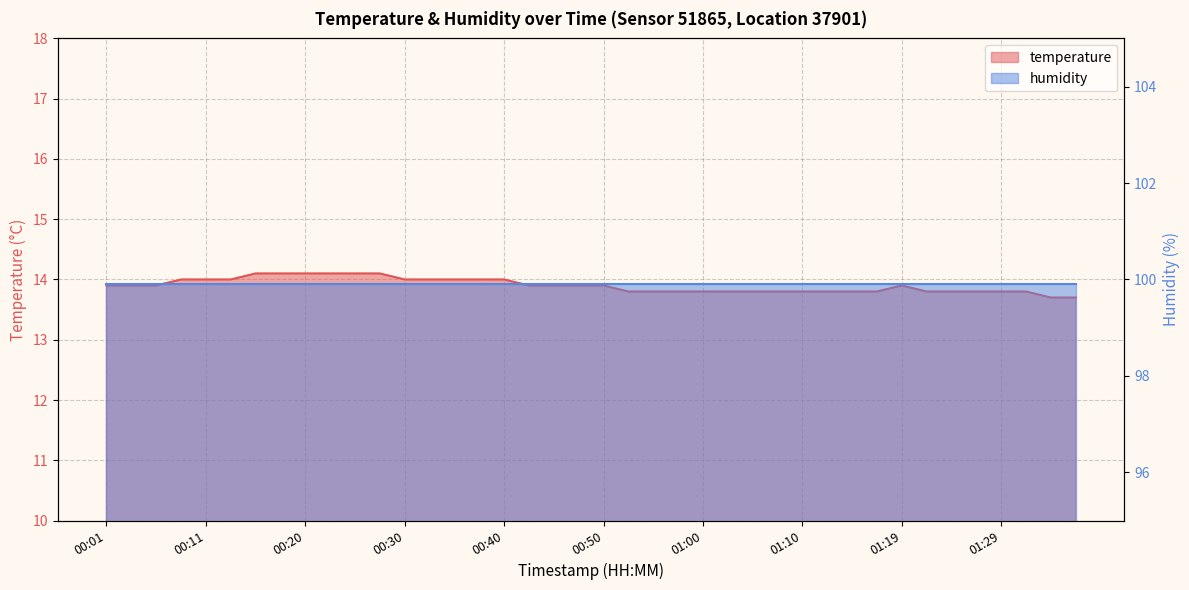

What is the minimum value shown in the chart?

13.7